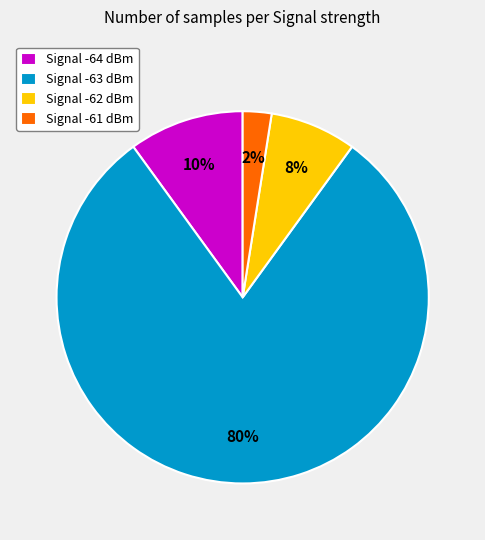

To the nearest percent, what percentage of the pie is Signal -61 dBm?

2%